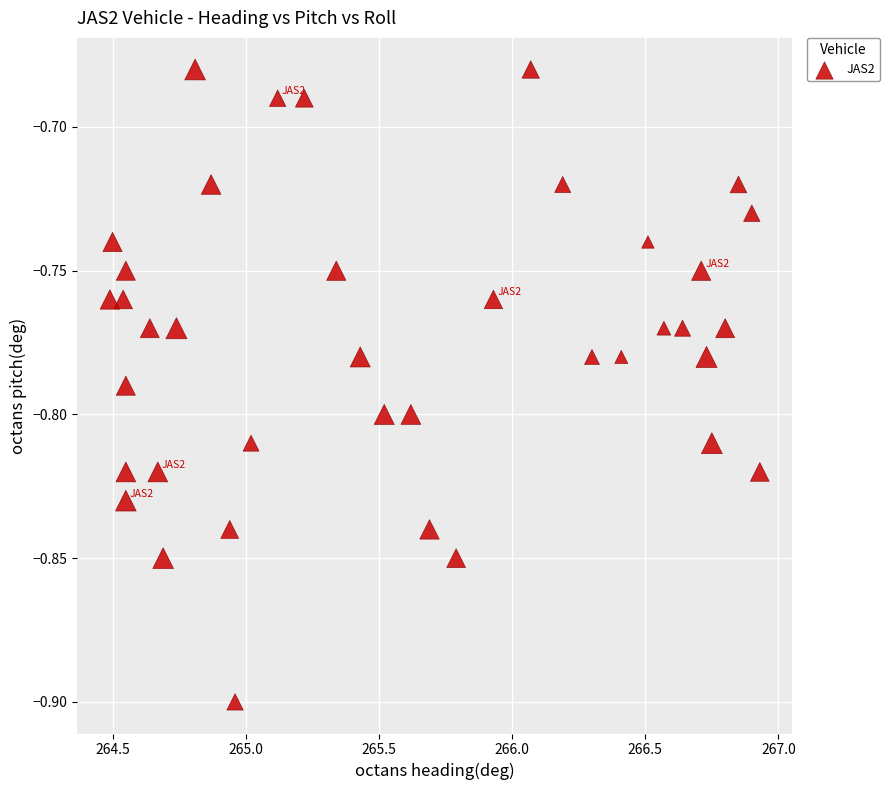

What is the range of X values (max minus min)?

2.4